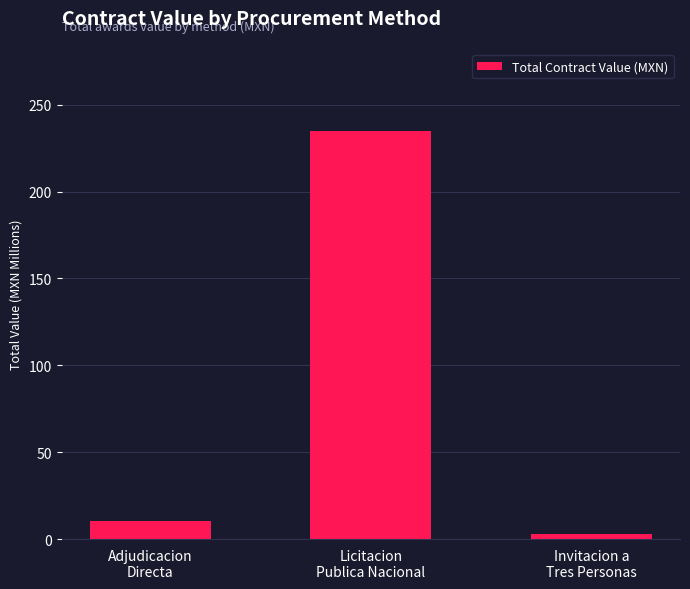

What is the average value?

82.9